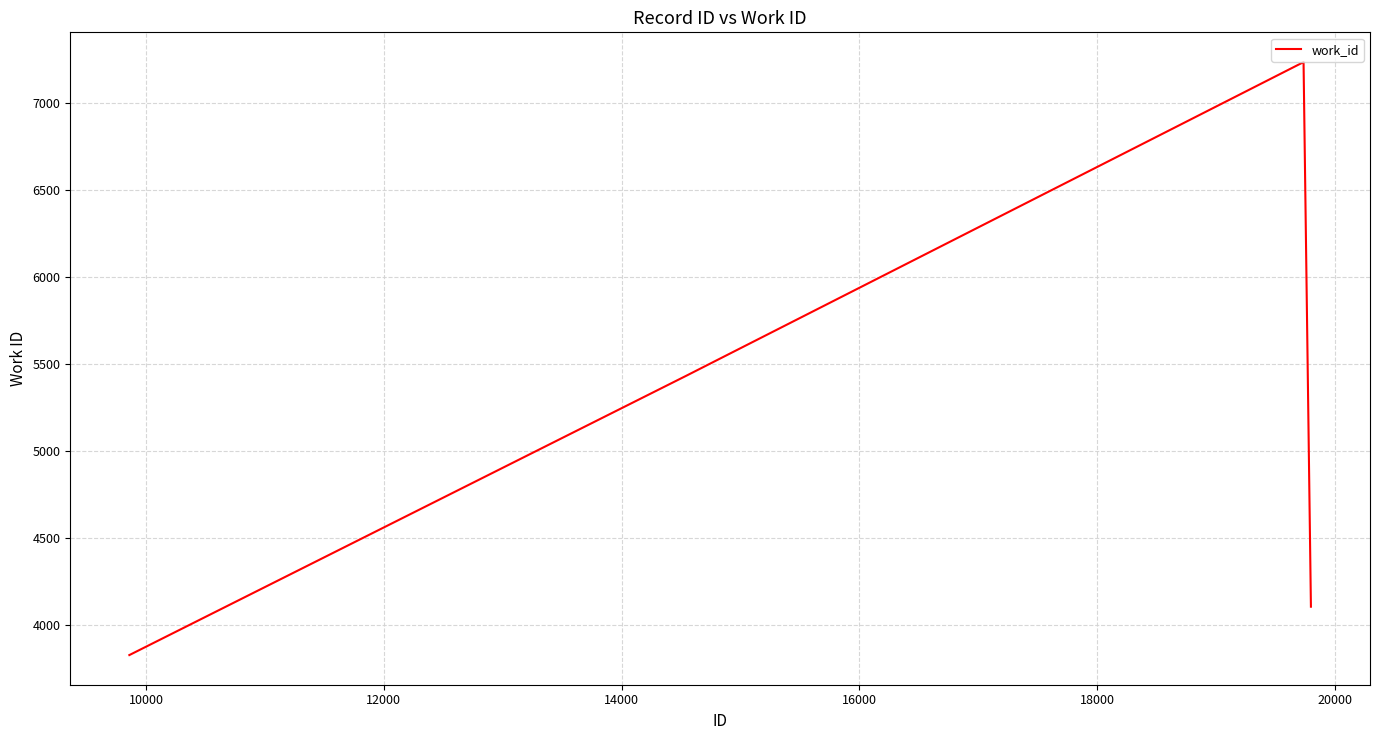

What is the difference between the maximum and second lowest values?

3130